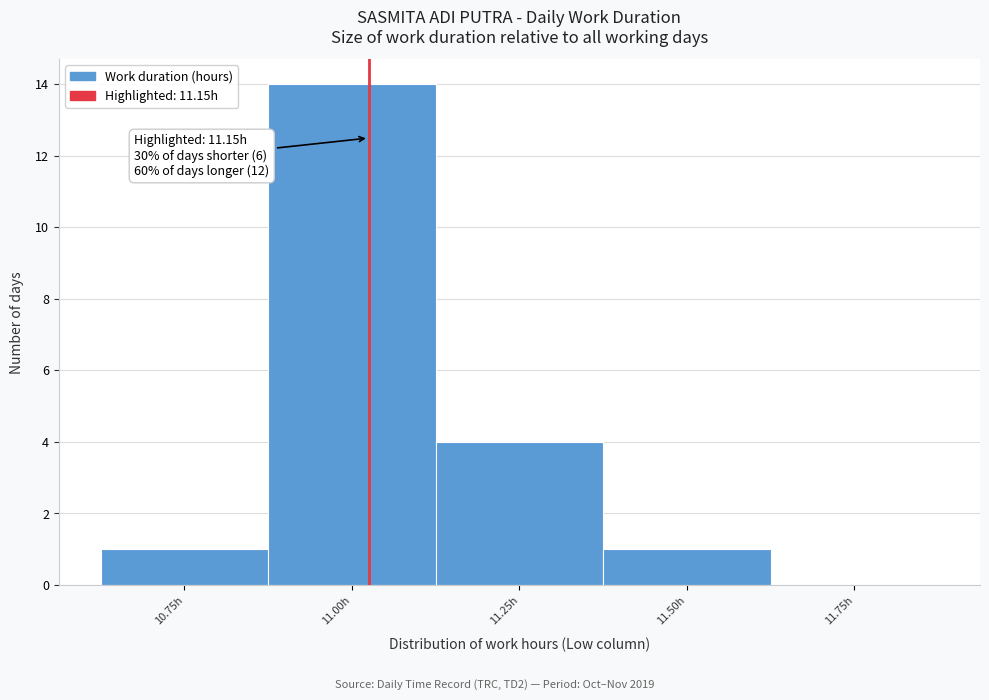

Reading left to right, list all the values displayed in this chart.

10.75h=1	11.00h=14	11.25h=4	11.50h=1	11.75h=0